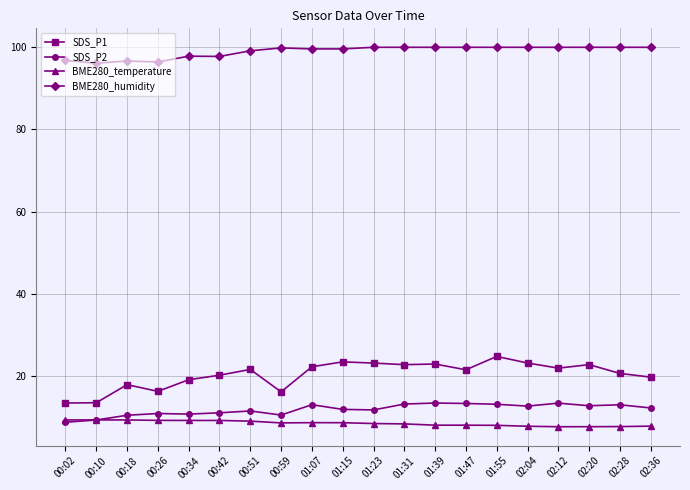

Which series has the largest range (max minus min)?

SDS_P1